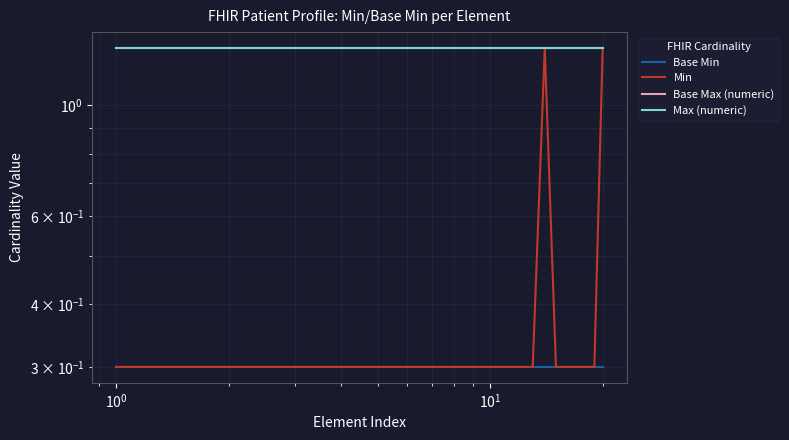

How many series are shown in this chart?

4